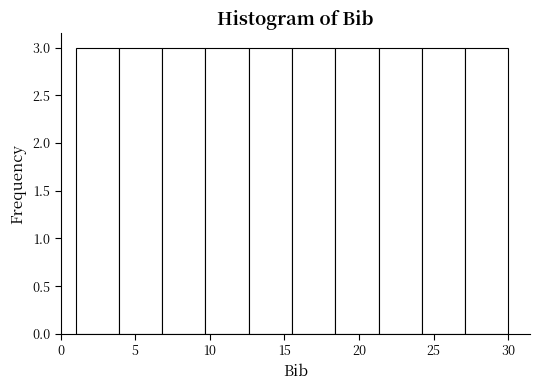

Reading left to right, list every bar in this chart as the range it spans on the x-axis followed by its height. Neither the bar edges nor the heights are printed on the chart, so give them approximately, as read against the axes.

1.0 to 3.9: 3
3.9 to 6.8: 3
6.8 to 9.7: 3
9.7 to 12.6: 3
12.6 to 15.5: 3
15.5 to 18.4: 3
18.4 to 21.3: 3
21.3 to 24.2: 3
24.2 to 27.1: 3
27.1 to 30.0: 3